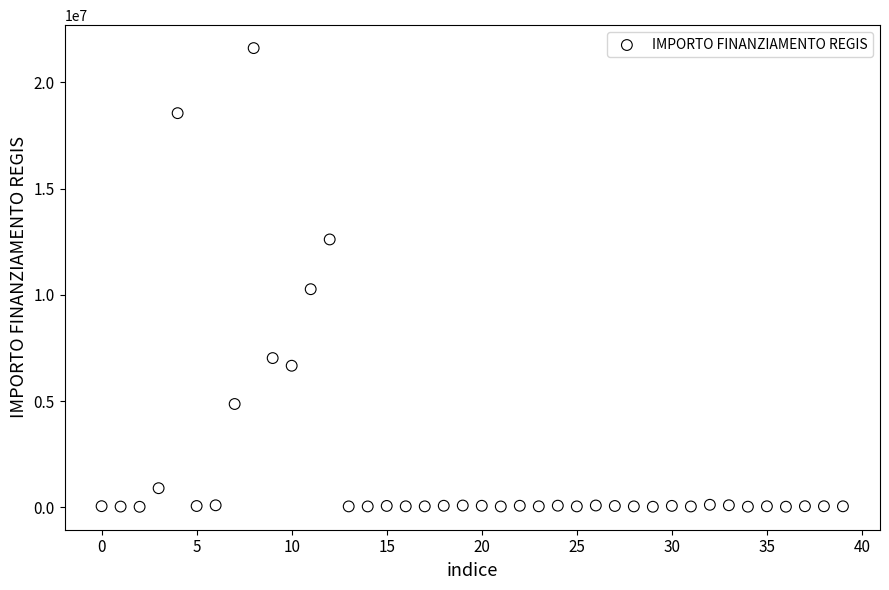

What Y value in the scatter plot is closest to 10820342?

10267188.0